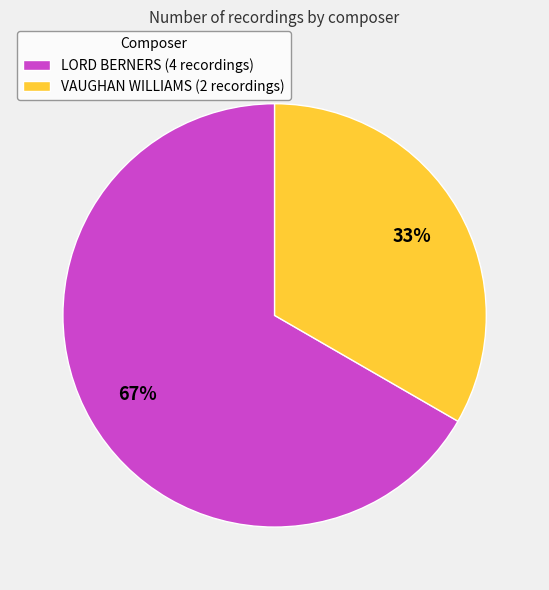

To the nearest percent, what is the combined percentage of VAUGHAN WILLIAMS and LORD BERNERS?

100%